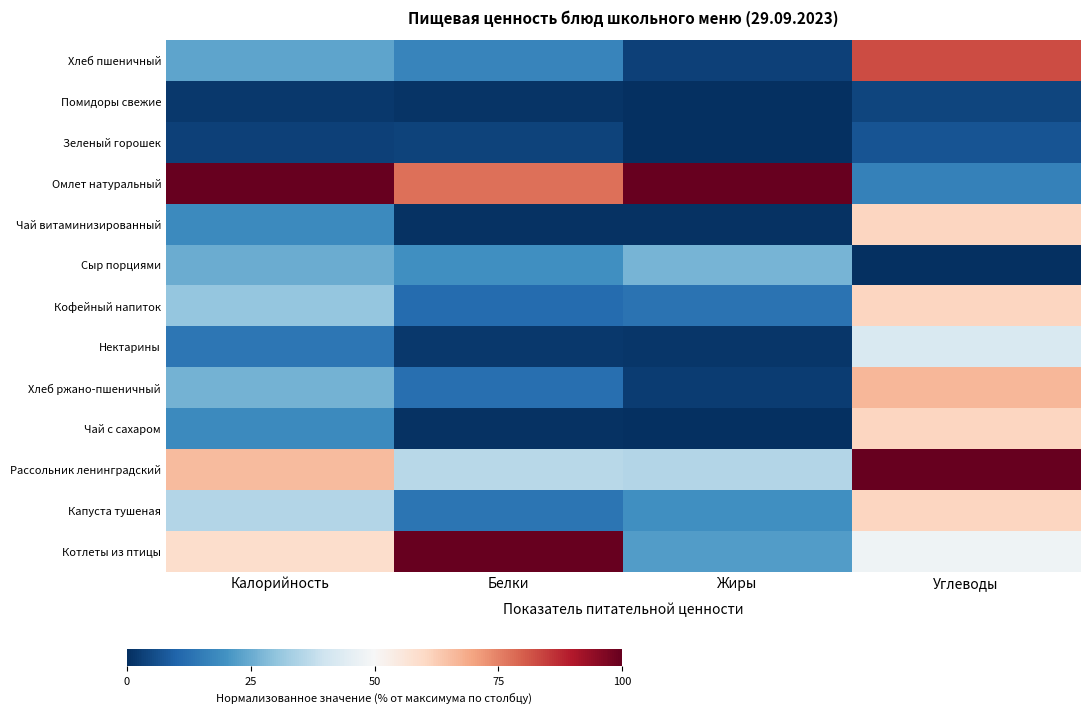

At how many categories does at least one series exceed 39?

4